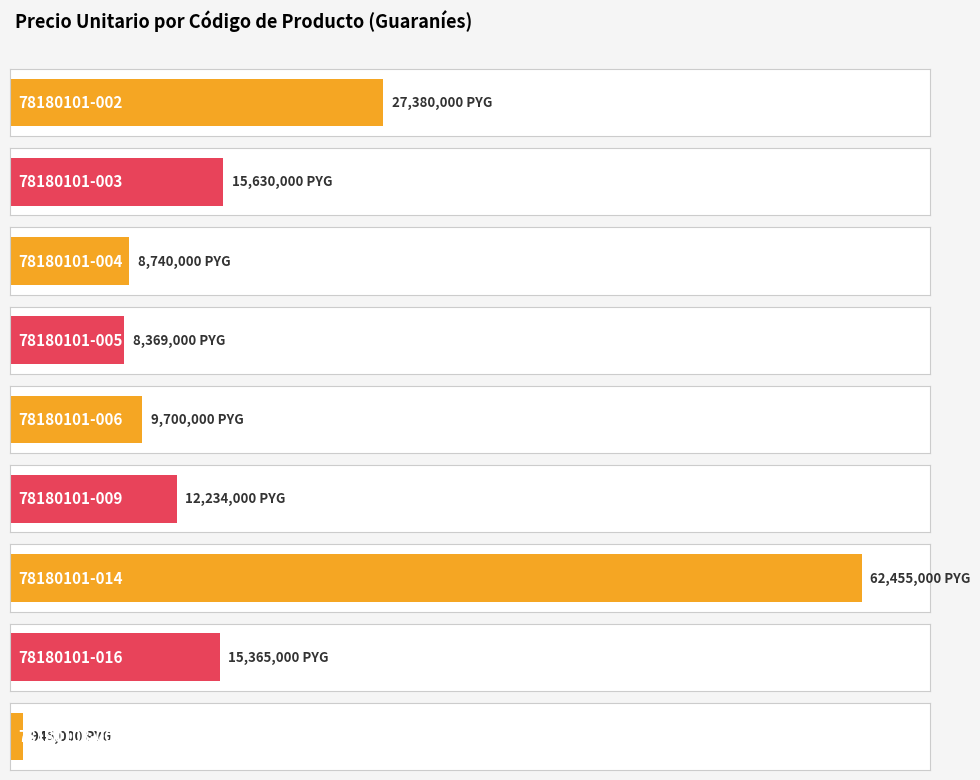

How many bars are there in total?

9